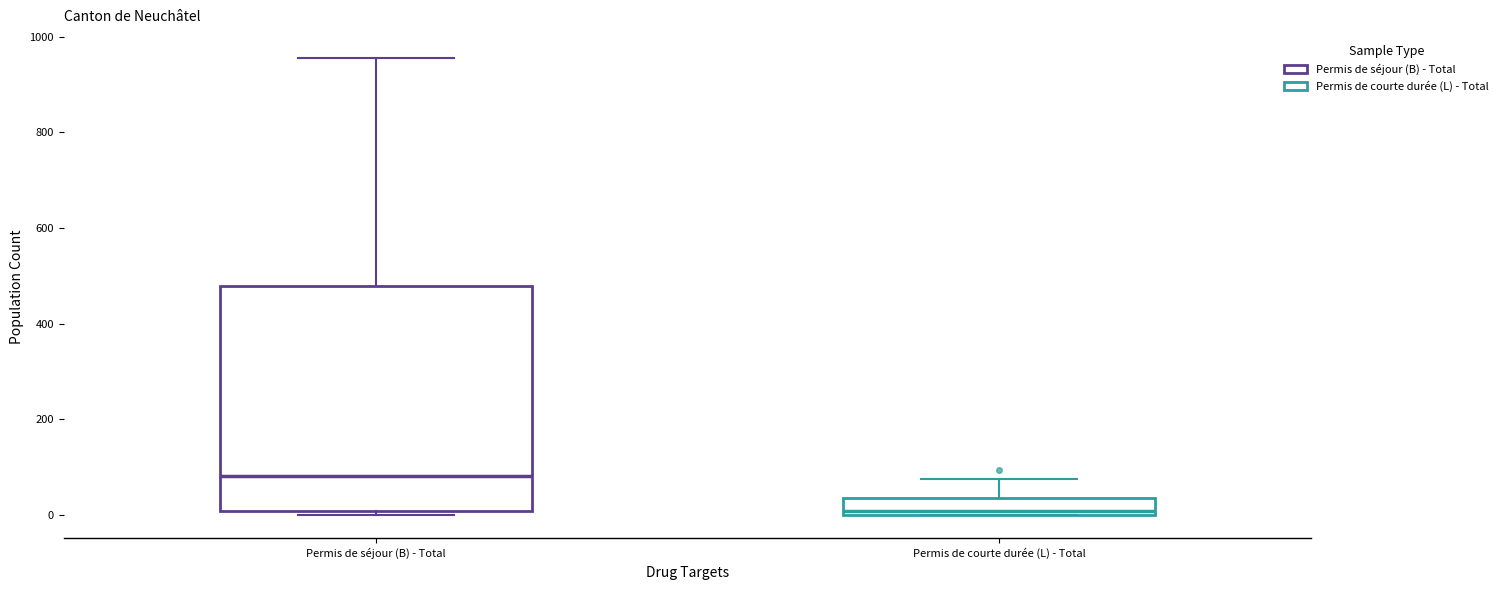

Where is the upper edge of the box for Permis de courte durée (L) - Total on the y-axis? The values are not printed on the chart, so give them approximately, as read against the axis.

40